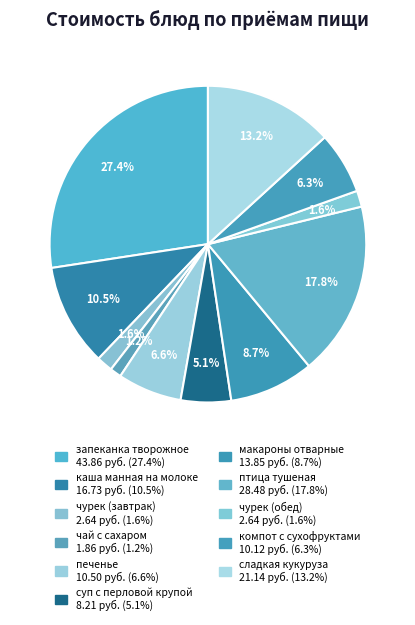

Is the sum of чай с сахаром and чурек (завтрак) greater than half?

No